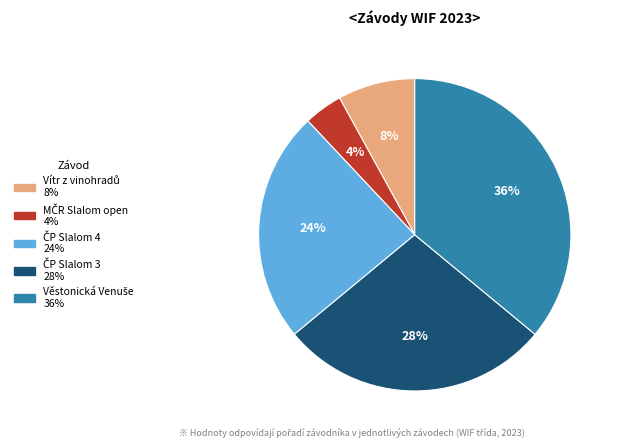

Does any single category account for the majority?

No